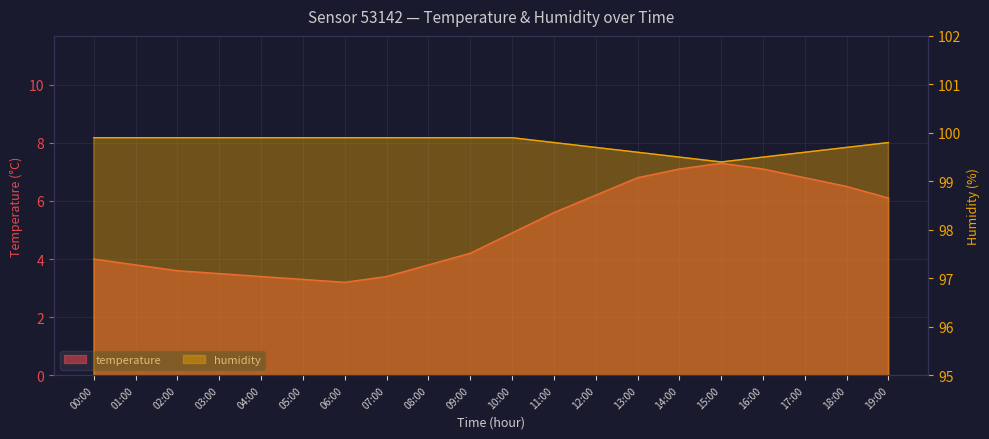

Is the value of temperature at 19:00 greater than the value of humidity at 06:00?

No